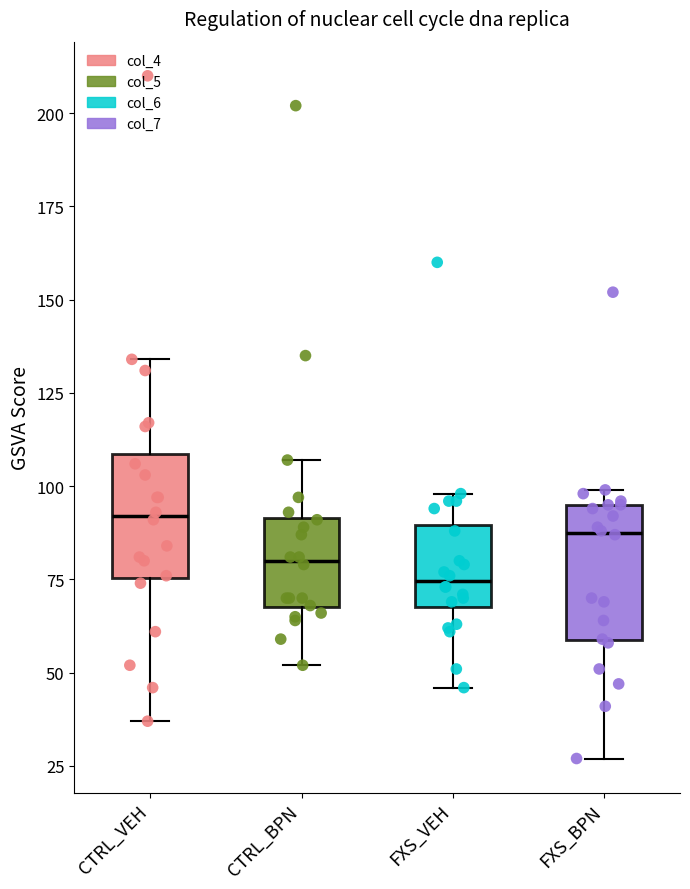

Where does the median line of the box for CTRL_BPN sit on the y-axis? The values are not printed on the chart, so give them approximately, as read against the axis.

80